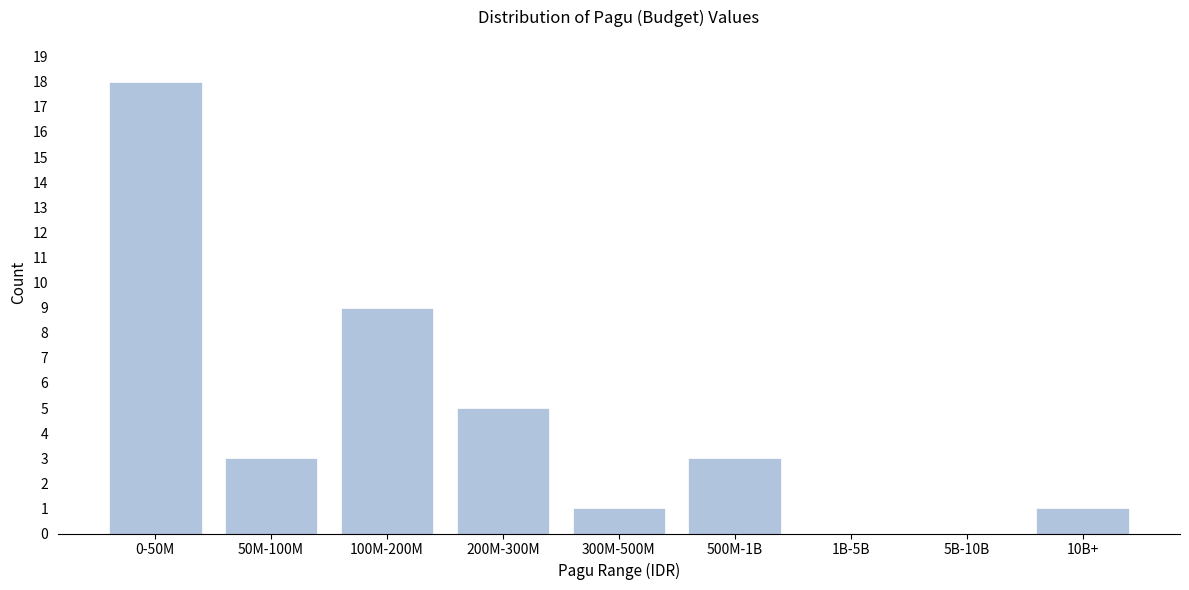

Reading left to right, list all the values displayed in this chart.

0-50M=18	50M-100M=3	100M-200M=9	200M-300M=5	300M-500M=1	500M-1B=3	1B-5B=0	5B-10B=0	10B+=1